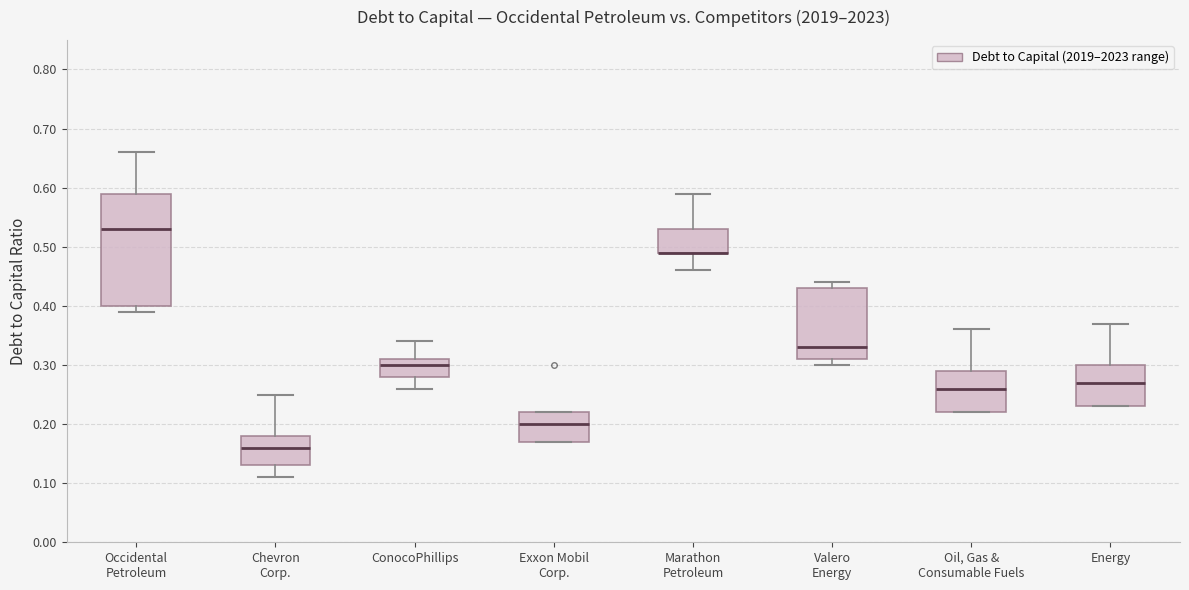

Where does the median line of the box for Energy sit on the y-axis? The values are not printed on the chart, so give them approximately, as read against the axis.

0.27